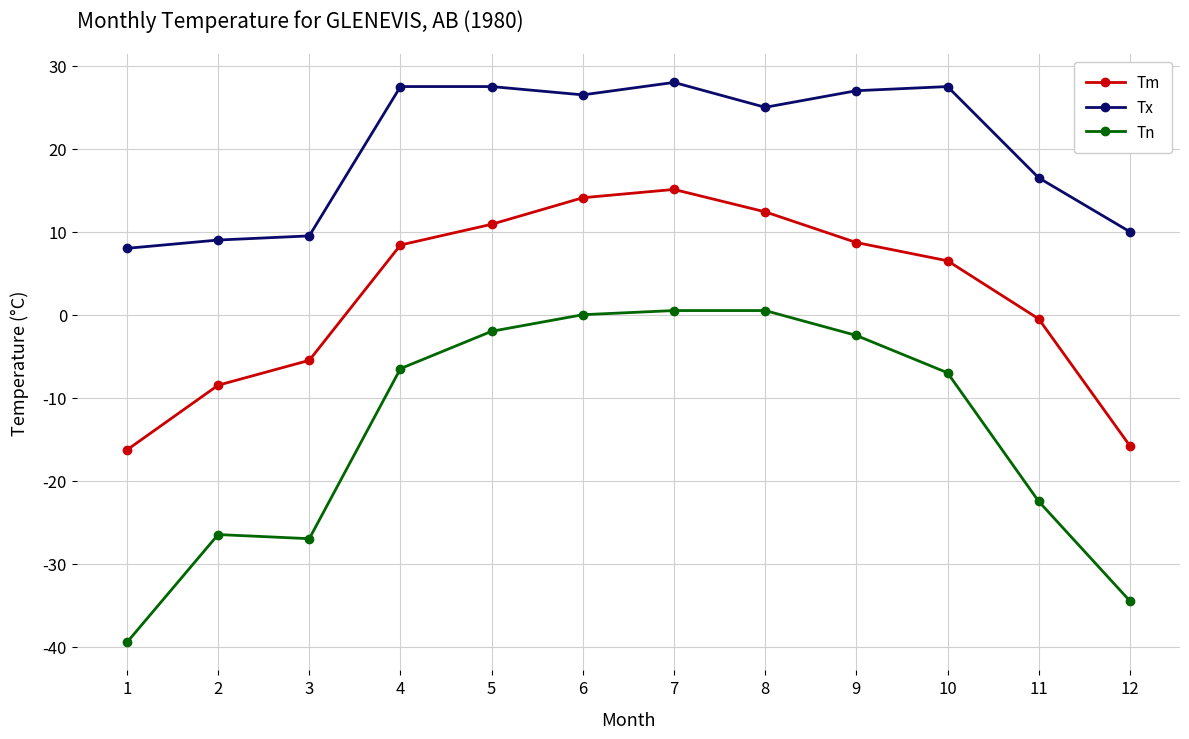

Is this an area chart (filled region under the line)?

No